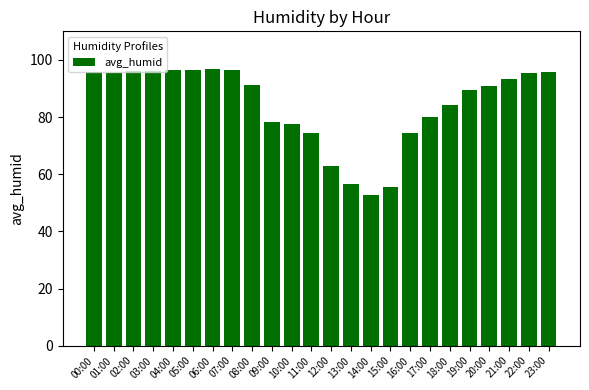

True or false: the data shows 150.4 at 04:00.

False